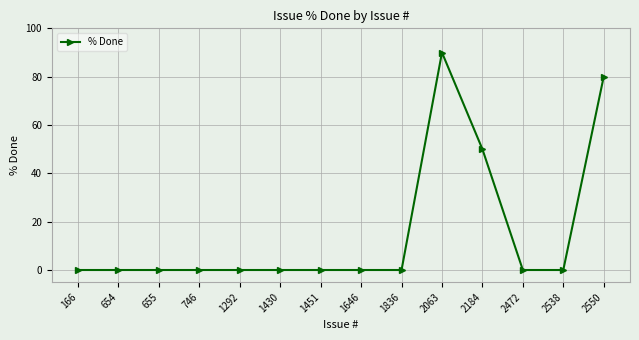

The value at 655 is 0. True or false?

True